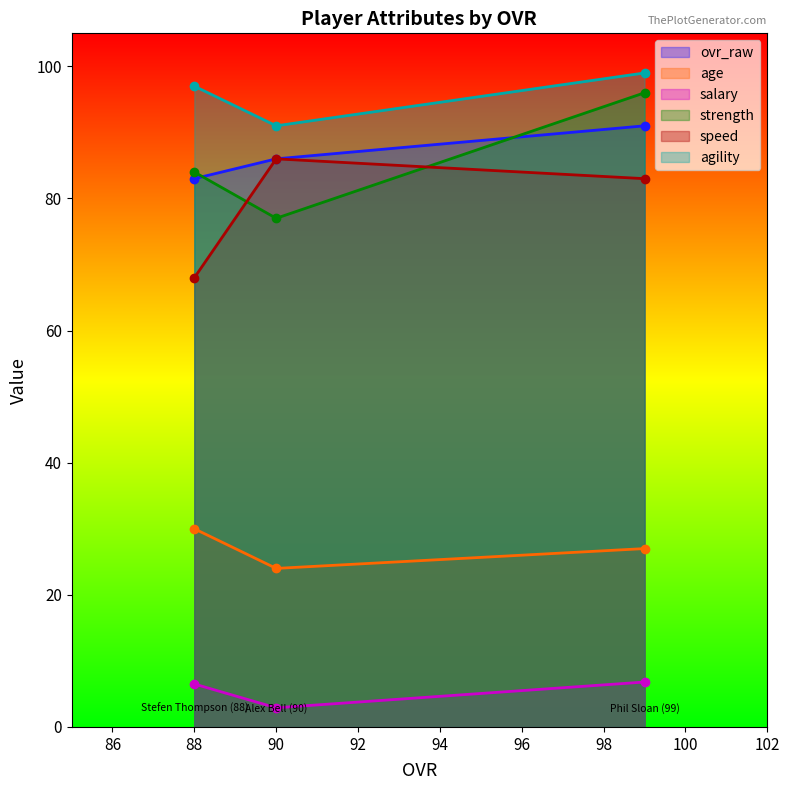

Which series has the largest total across all categories?

agility